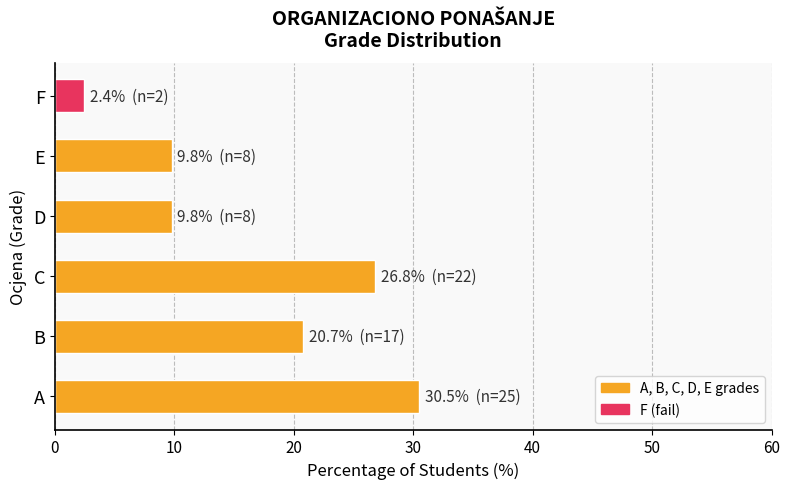

What is the greatest value displayed?

30.5